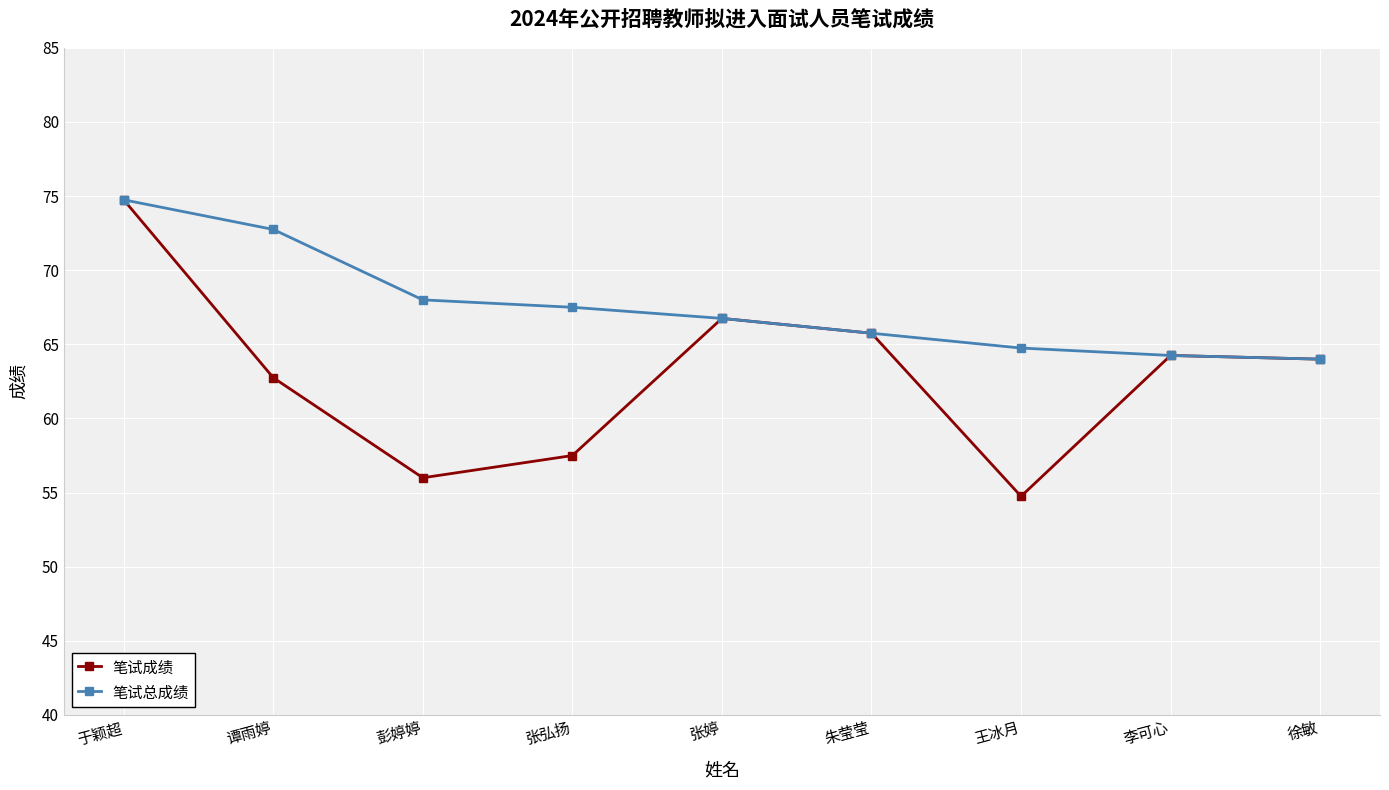

Rank the series by their average value, from lowest to highest.

笔试成绩, 笔试总成绩